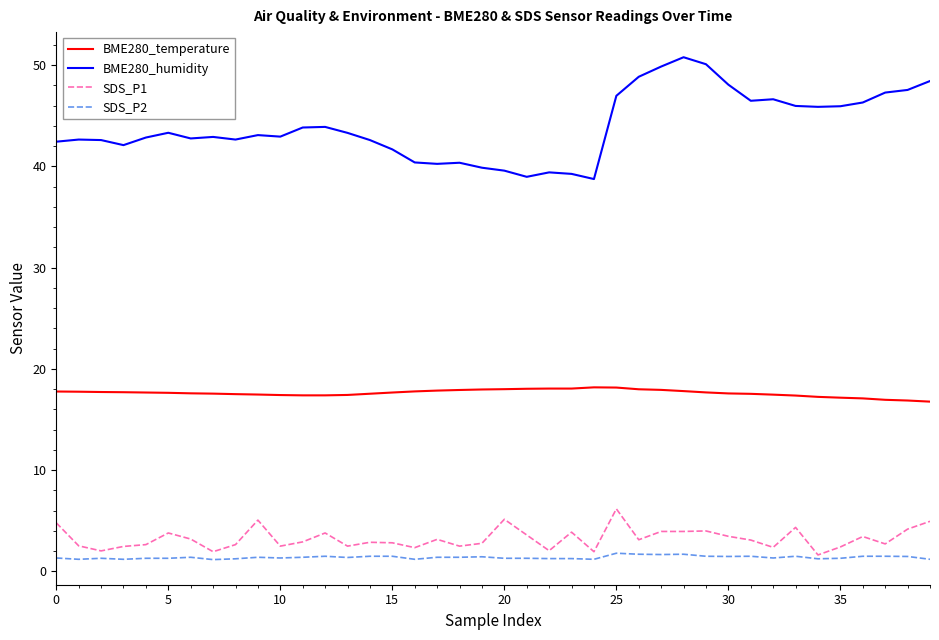

Is this an area chart (filled region under the line)?

No